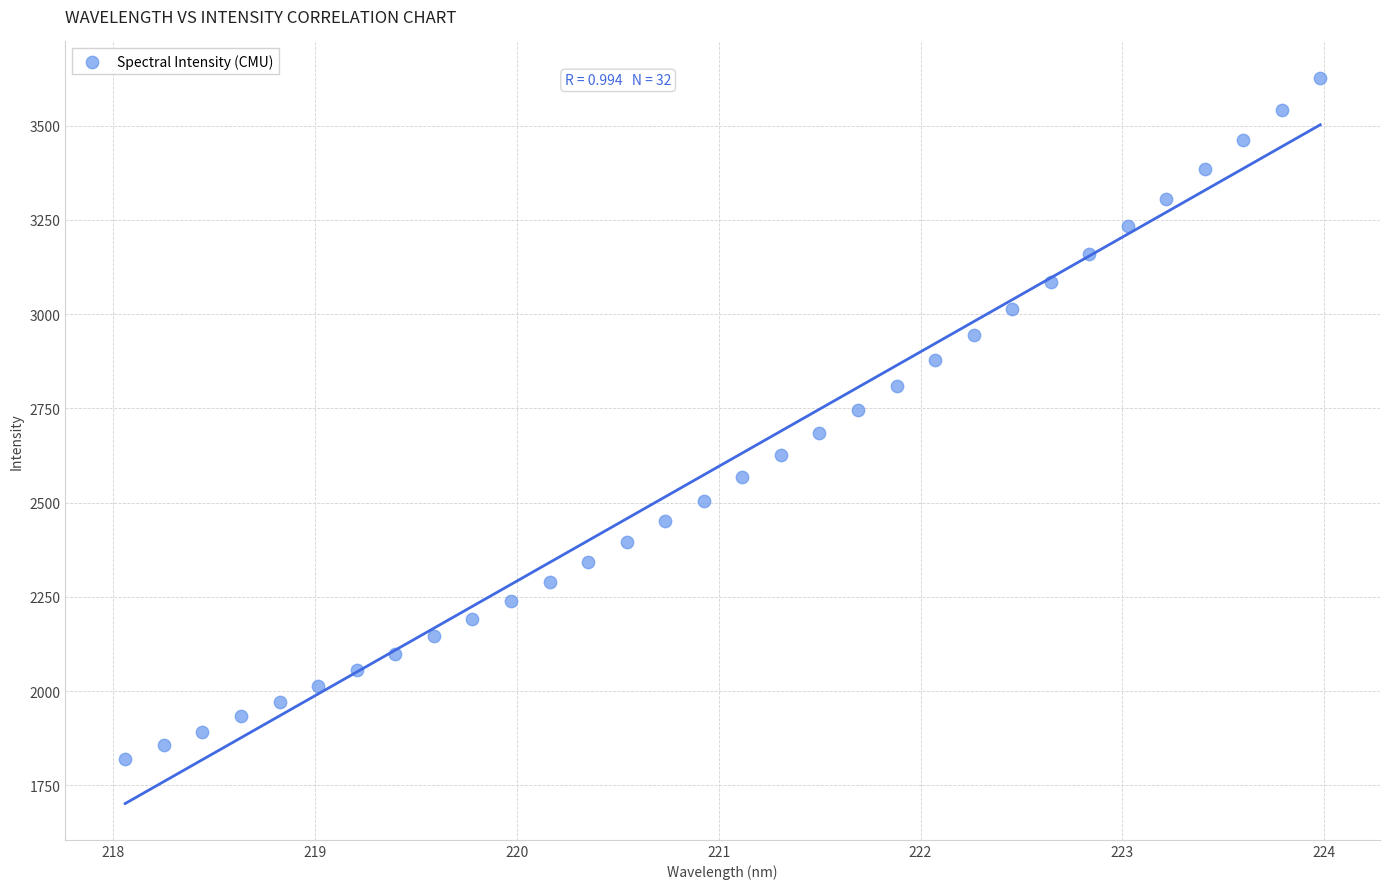

What is the range of Y values (max minus min)?

1807.6